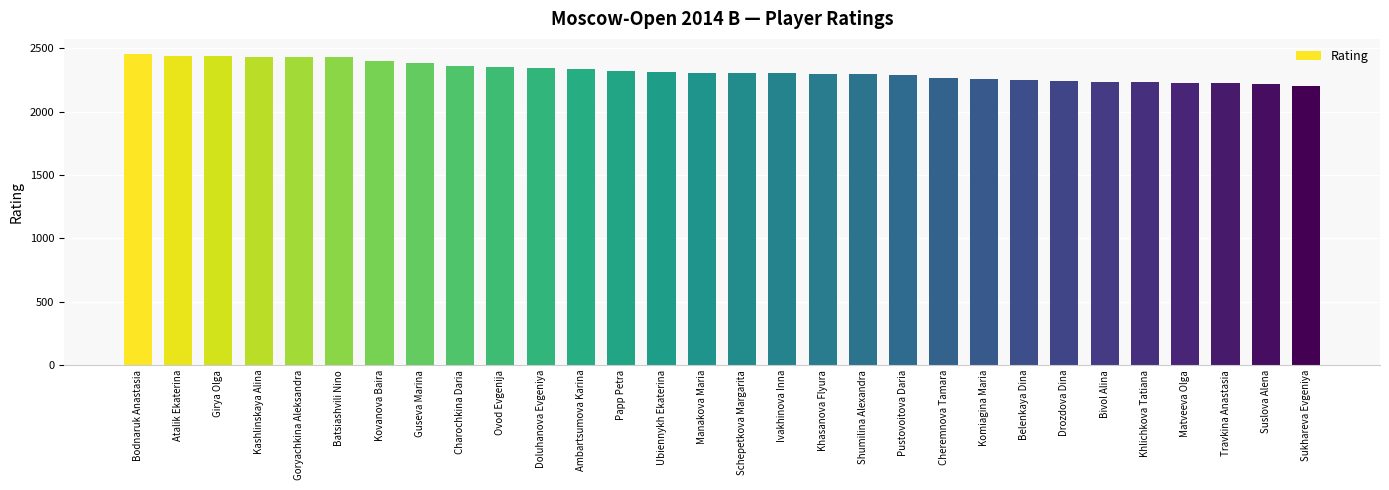

What is the difference between the second highest and second lowest values?

219